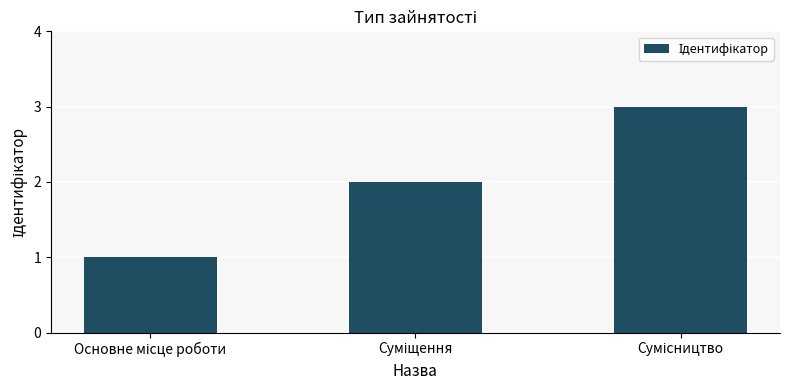

What is the maximum value shown in the chart?

3